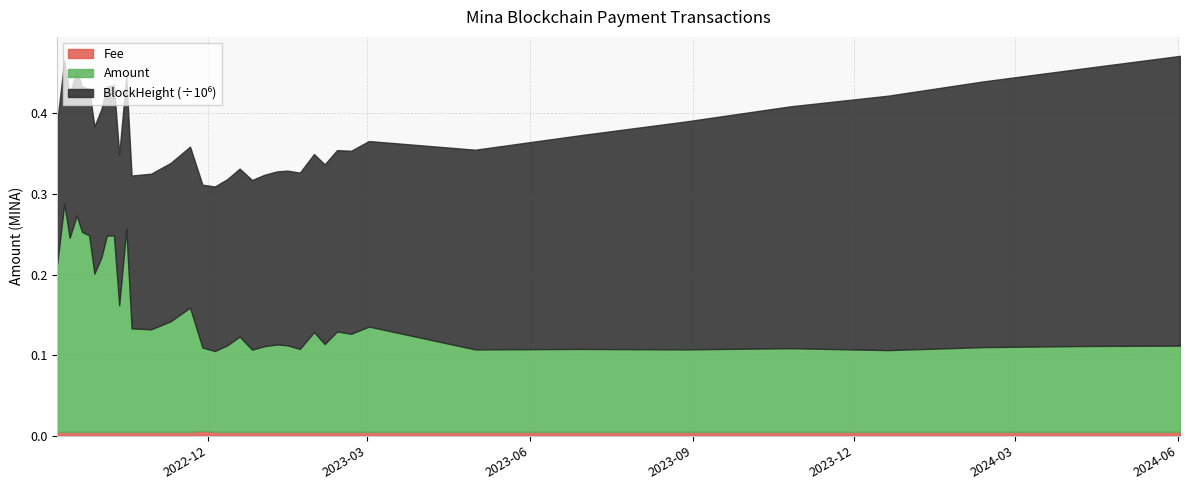

What is the total value across all series at 2023-01-22?

218561.1